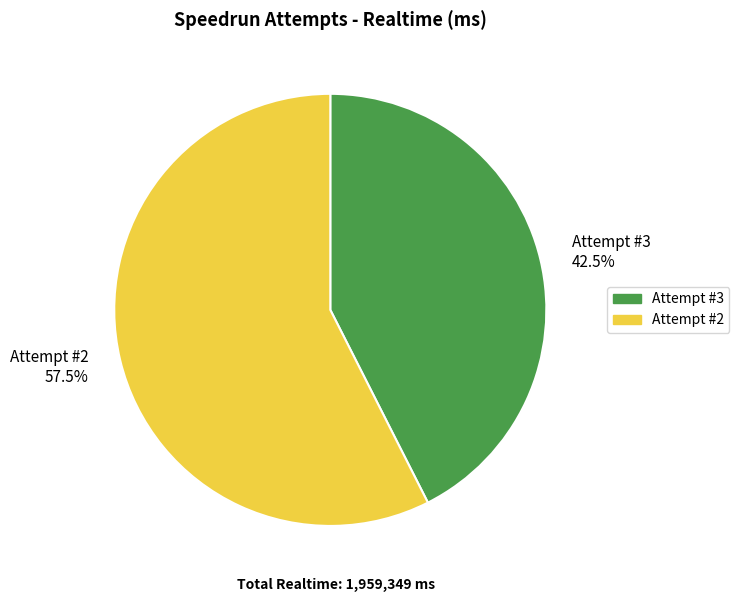

How many slices are in this pie chart?

2